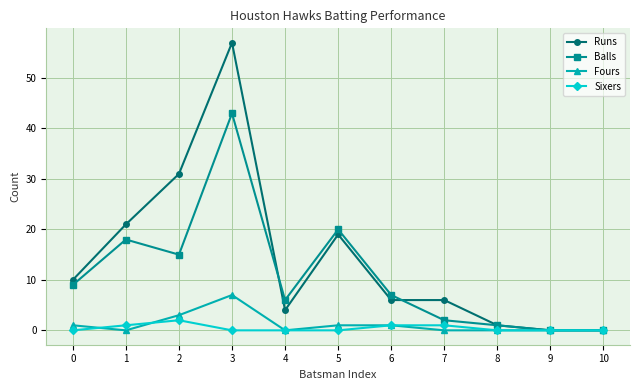

Which series has the largest range (max minus min)?

Runs